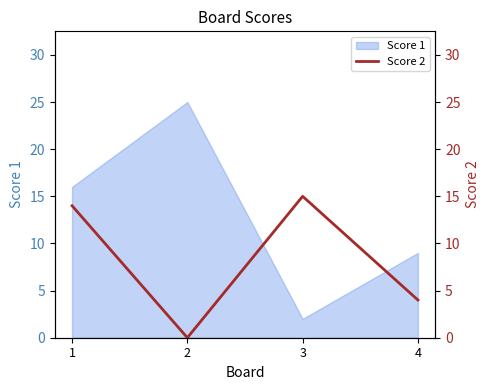

How many interior local valleys (lower than both neighbors) does the data have?

1